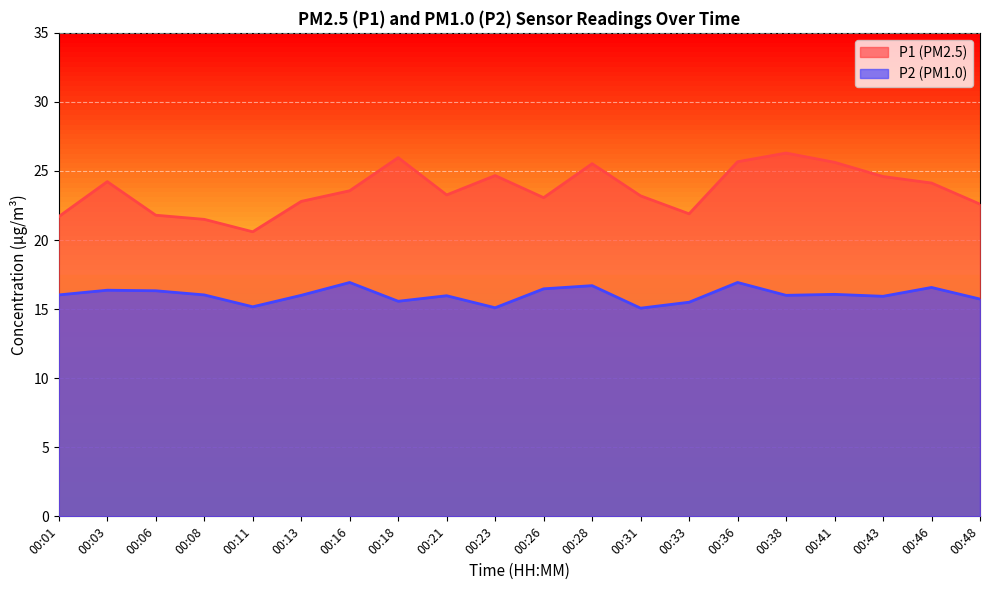

How many interior local valleys does the P1 series have?

4